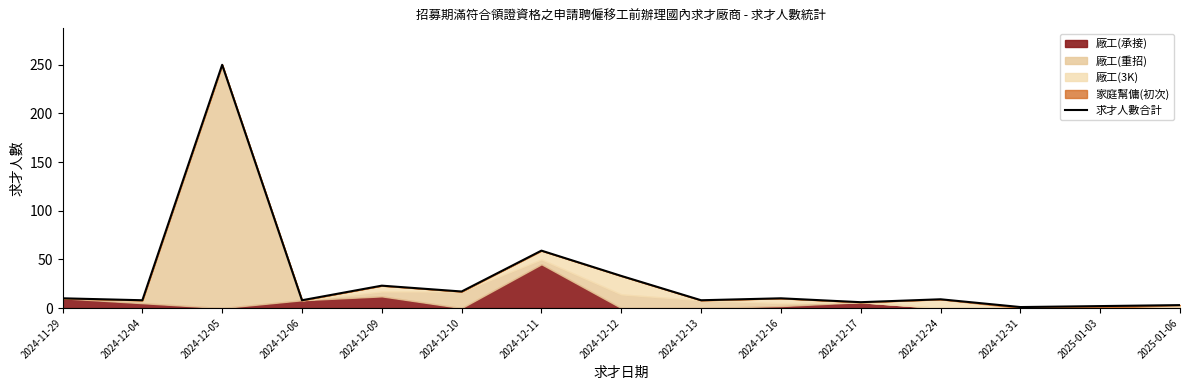

What is the label of the 12th point from the right?

2024-12-06